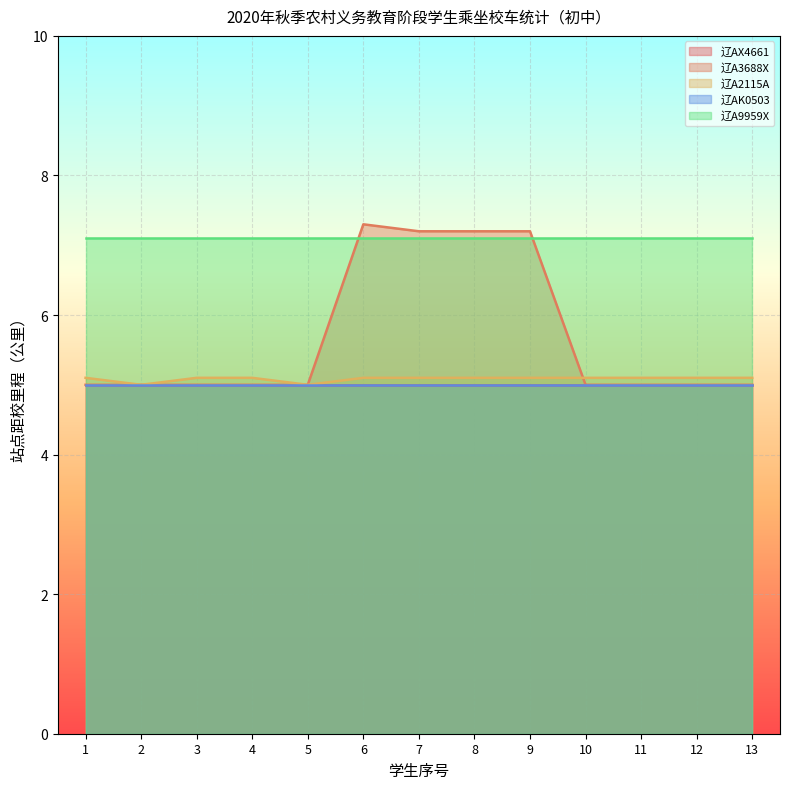

True or false: 辽AX4661 has more than 2 interior local peaks.

False